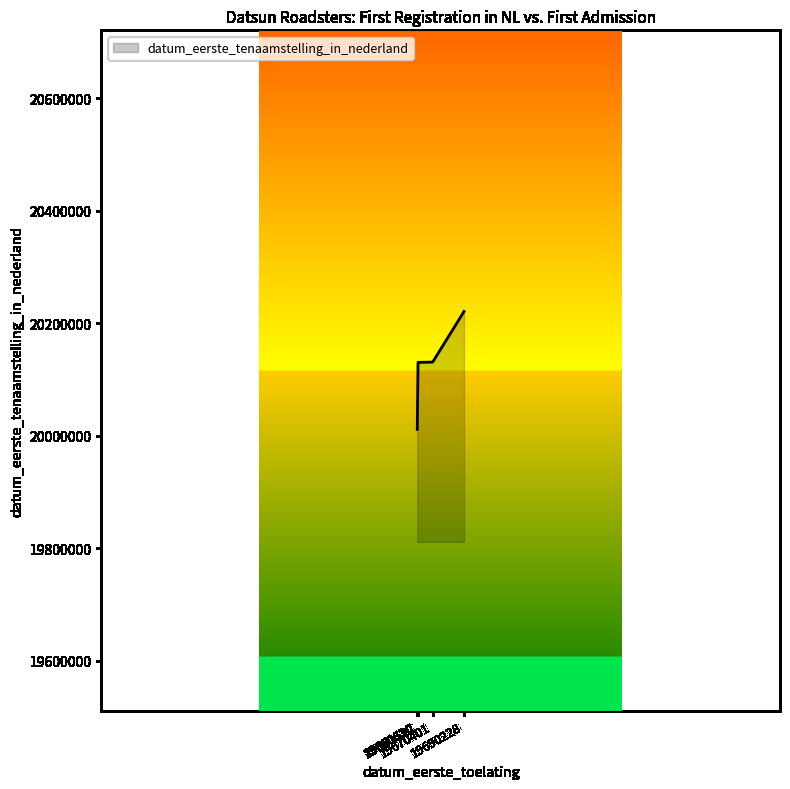

What is the ratio of the value at 19661122 to the value at 19670401?

1.0